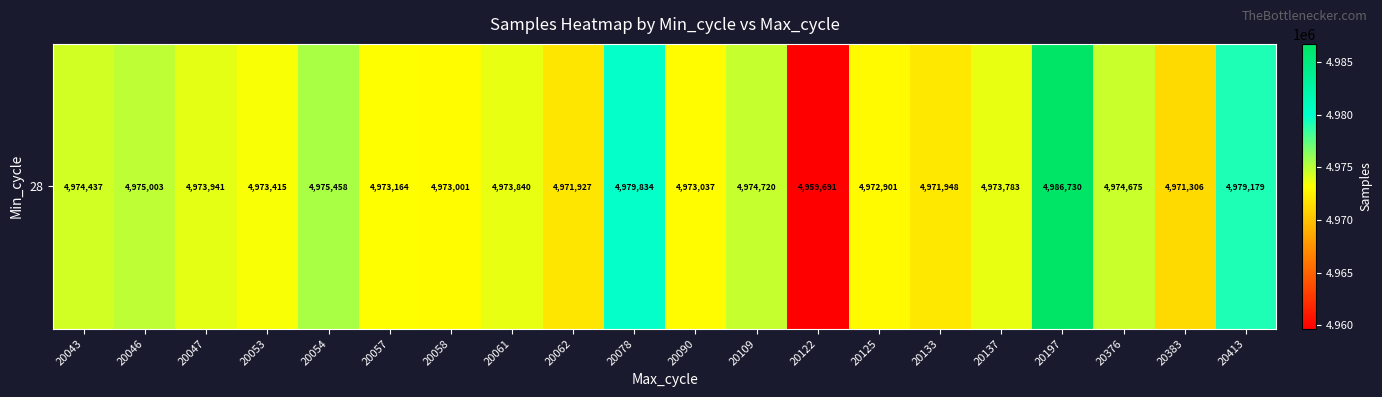

What is the difference between the maximum and minimum values?

27039